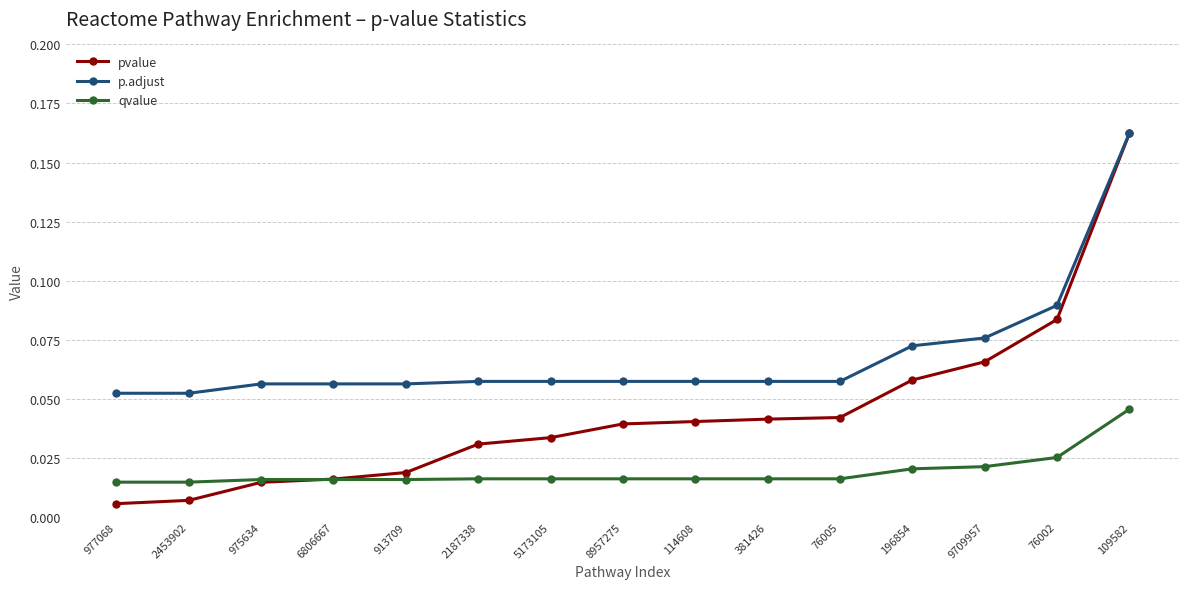

At how many categories does at least one series exceed 0?

15